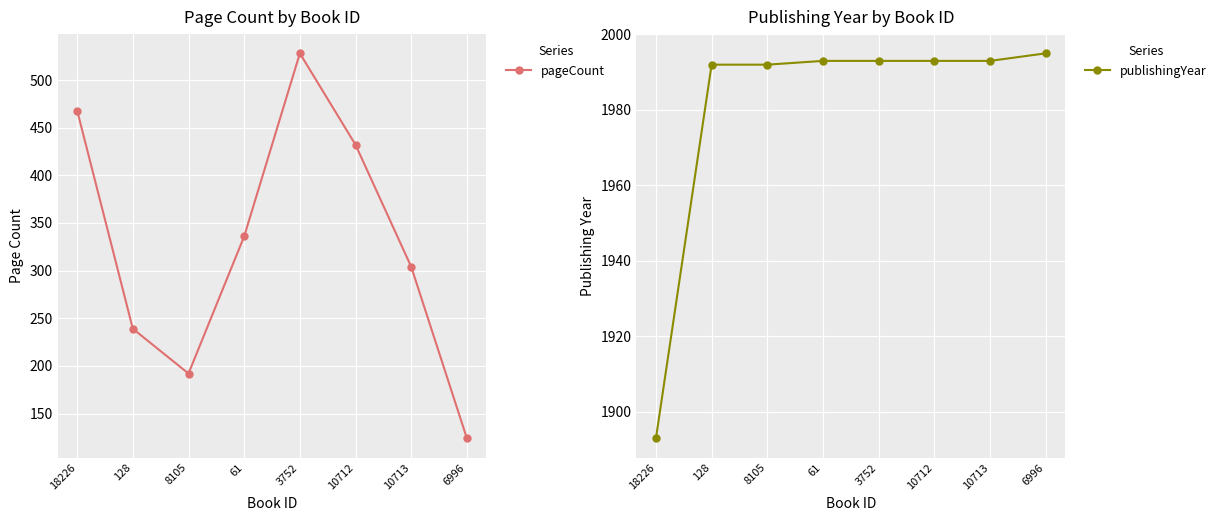

True or false: publishingYear has more than 0 points higher than both neighbors.

False